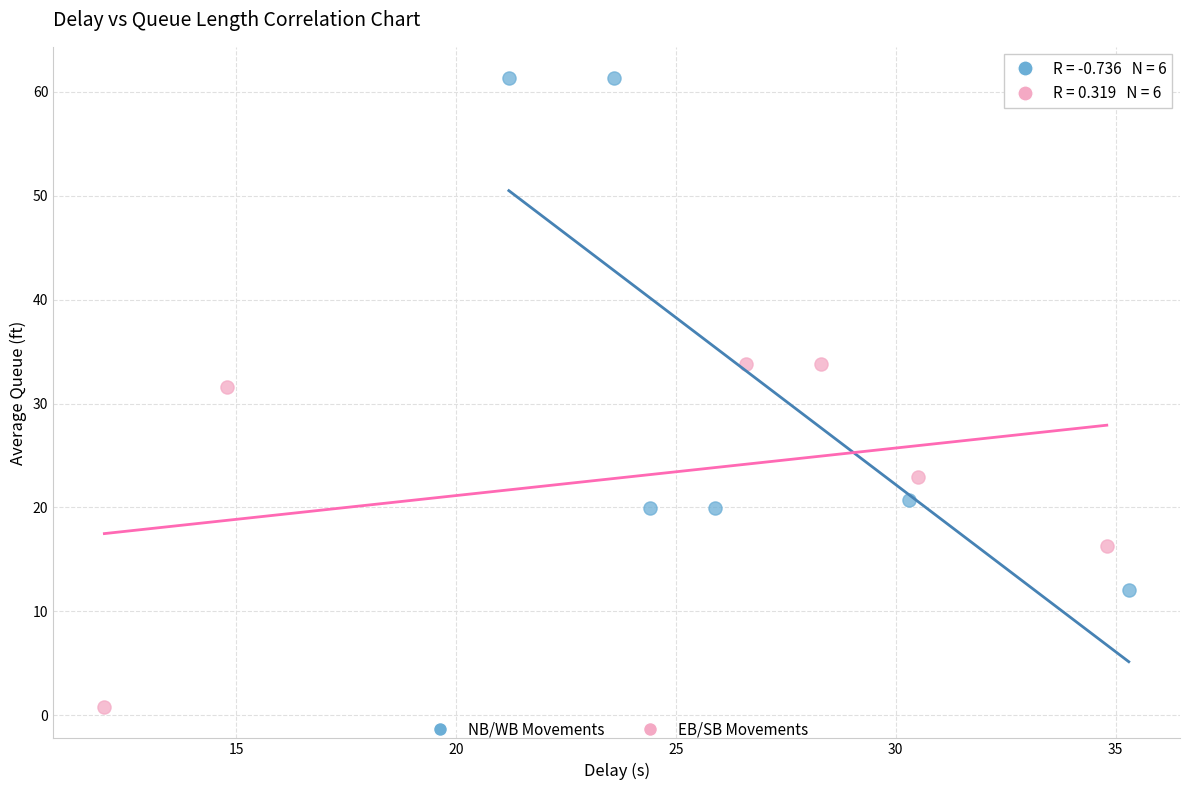

Which series has the largest Y range (max minus min)?

NB/WB Movements